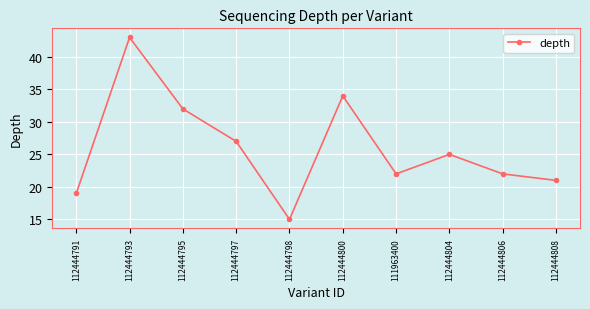

Reading left to right, transcribe all the data shown in this chart.

19	43	32	27	15	34	22	25	22	21